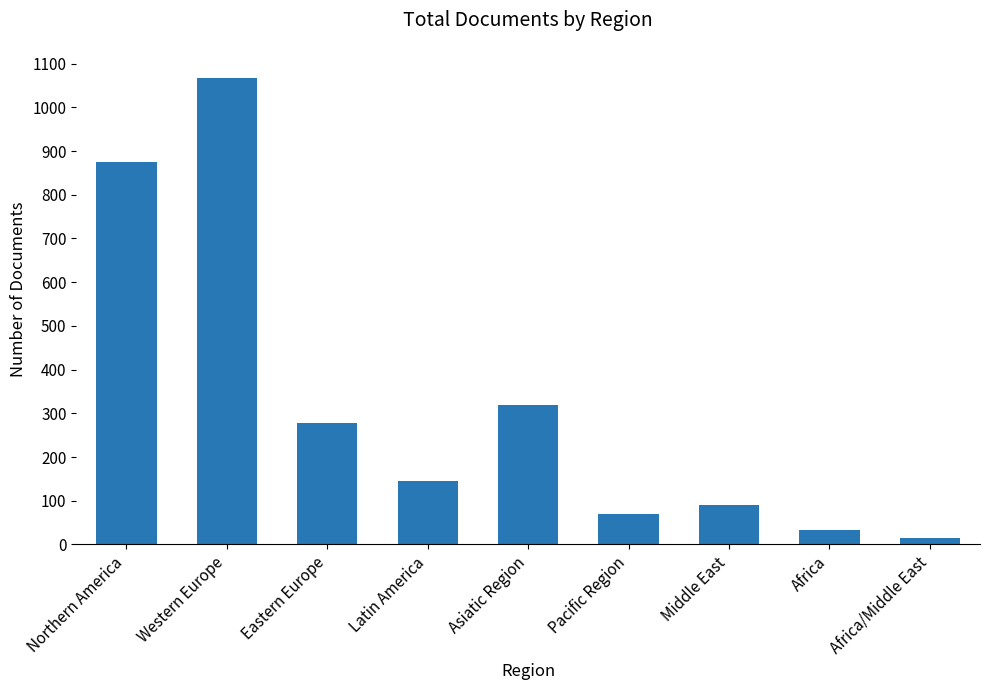

Rank the categories by value from highest to lowest.

Western Europe, Northern America, Asiatic Region, Eastern Europe, Latin America, Middle East, Pacific Region, Africa, Africa/Middle East